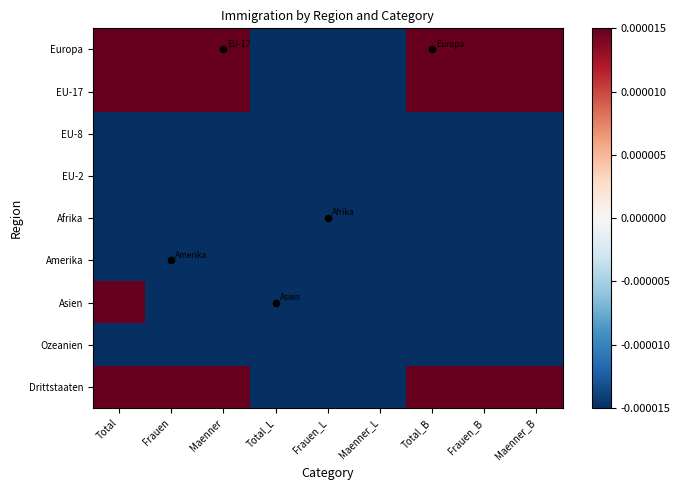

Count the number of data series in this chart.

9